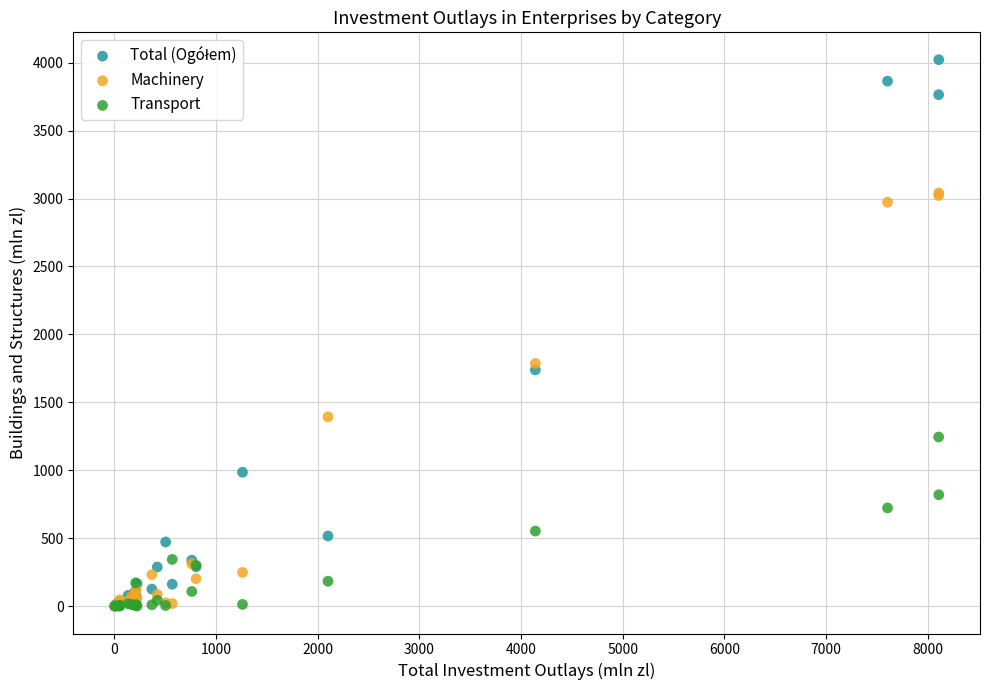

In the Machinery series, what Y value is closest to 1520?

1393.3